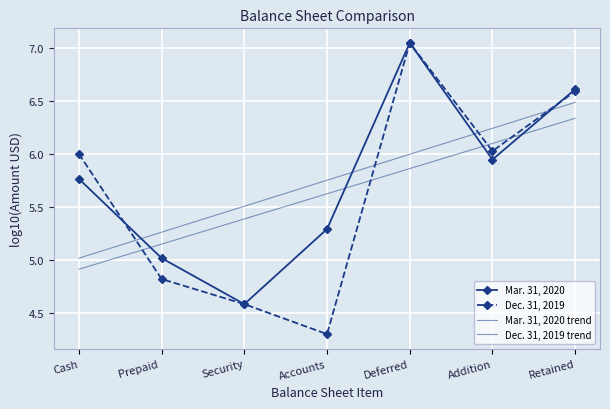

Which series has the widest spread of values?

Dec. 31, 2019